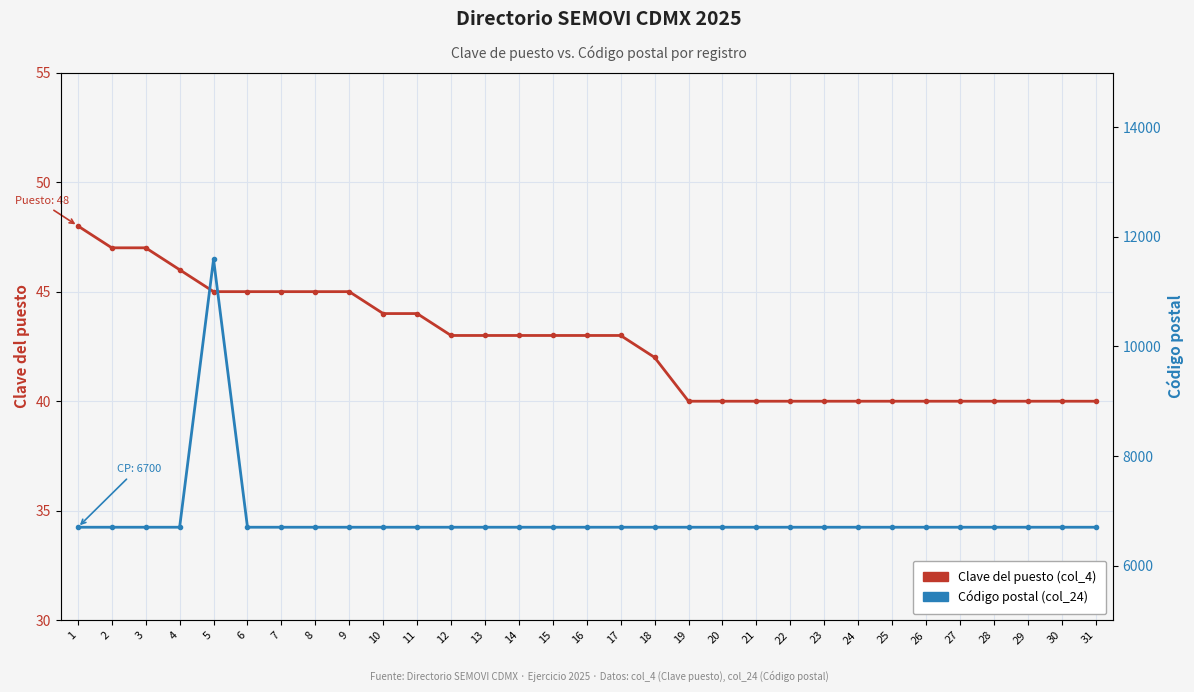

What is the value of the Código postal (col_24) point at the 28th from the left?

6700